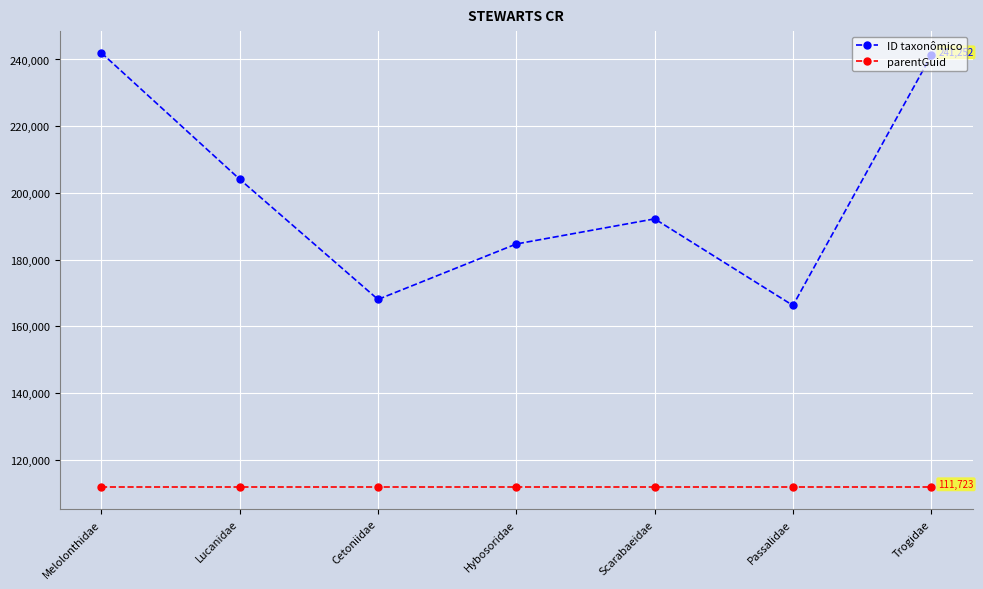

What is the greatest value displayed?

241991